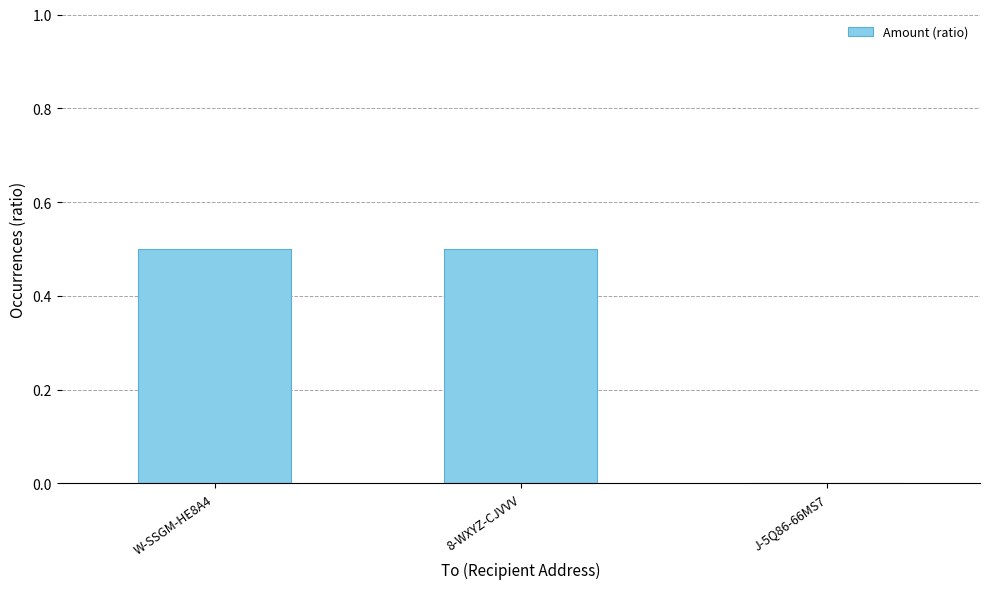

The chart shows a value of 0.3 at J-5Q86-66MS7. True or false?

False